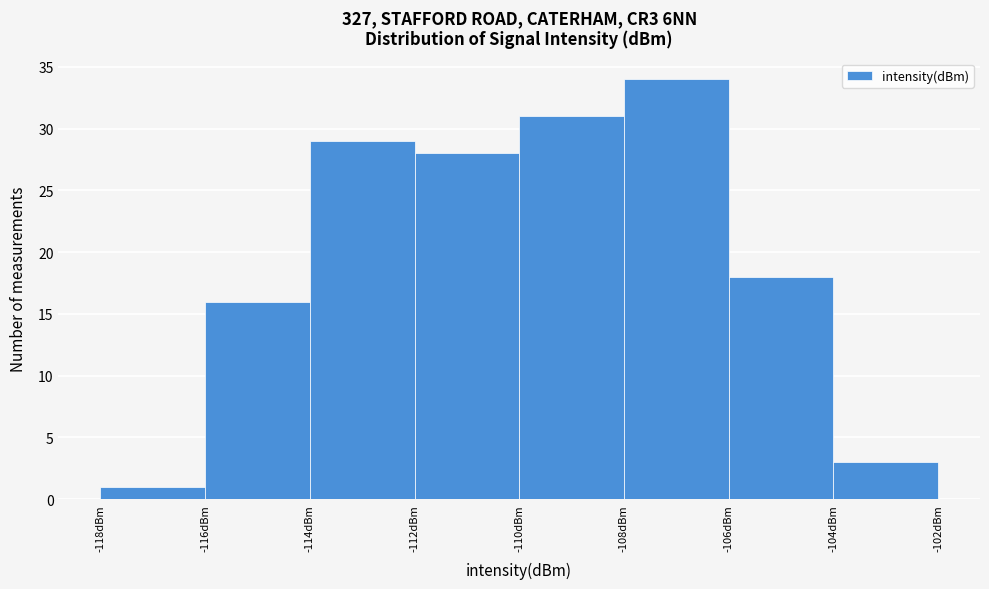

Reading left to right, transcribe this chart: for each bar, give the range it covers on the x-axis and its height. The values are not printed on the chart, so give them approximately, as read against the axis.

-118 to -116: 1
-116 to -114: 16
-114 to -112: 29
-112 to -110: 28
-110 to -108: 31
-108 to -106: 34
-106 to -104: 18
-104 to -102: 3